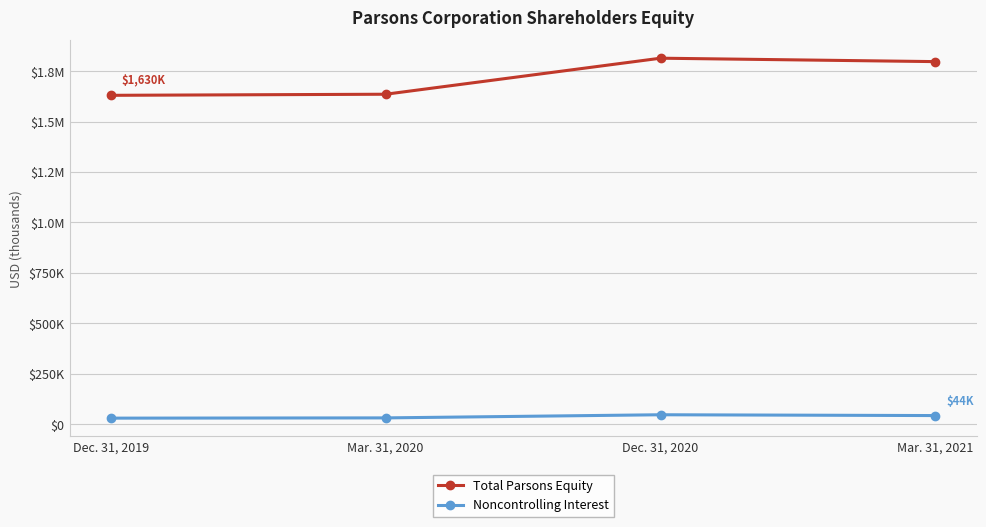

Reading right to left, transcribe all the data shown in this chart.

Total Parsons Equity: 1796799	1813772	1635262	1629890
Noncontrolling Interest: 43643	47645	32117	30866